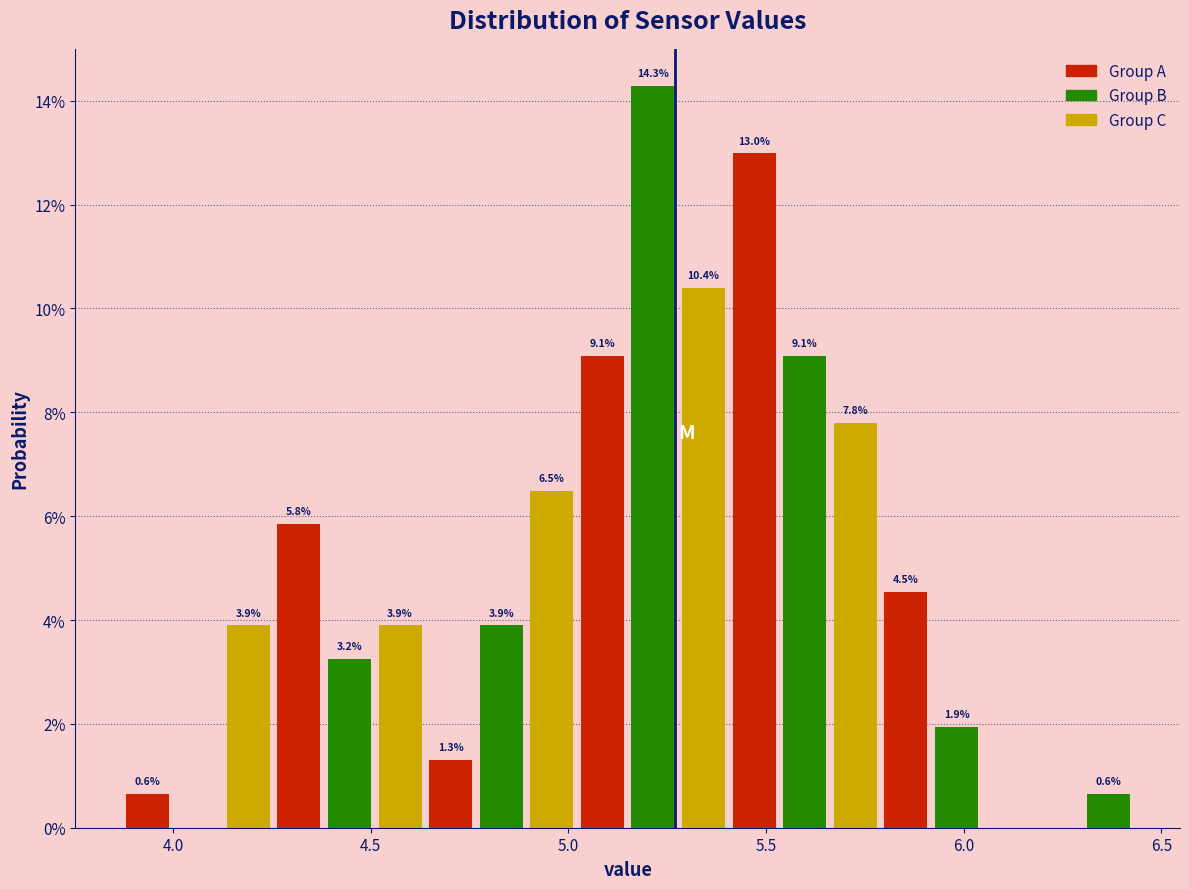

Around what value on the x-axis is the tallest bar? Give the approximate position of its centre, as read against the axis.

5.20